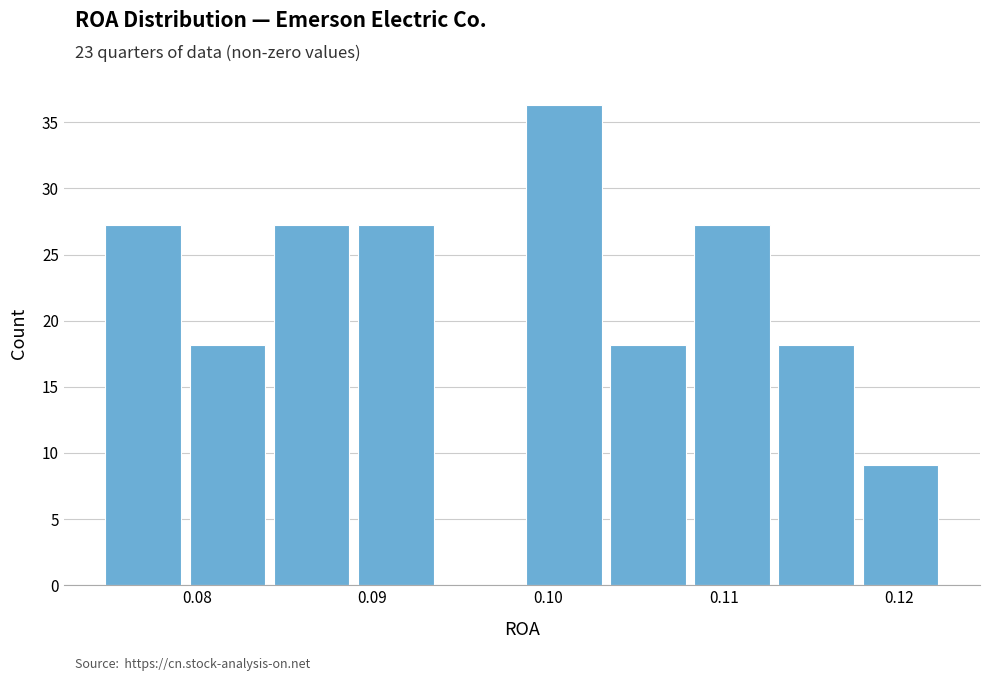

How tall is the bar that spans 0.099 to 0.104 on the x-axis? Neither the bar edges nor the heights are printed on the chart, so give them approximately, as read against the axes.

36.5